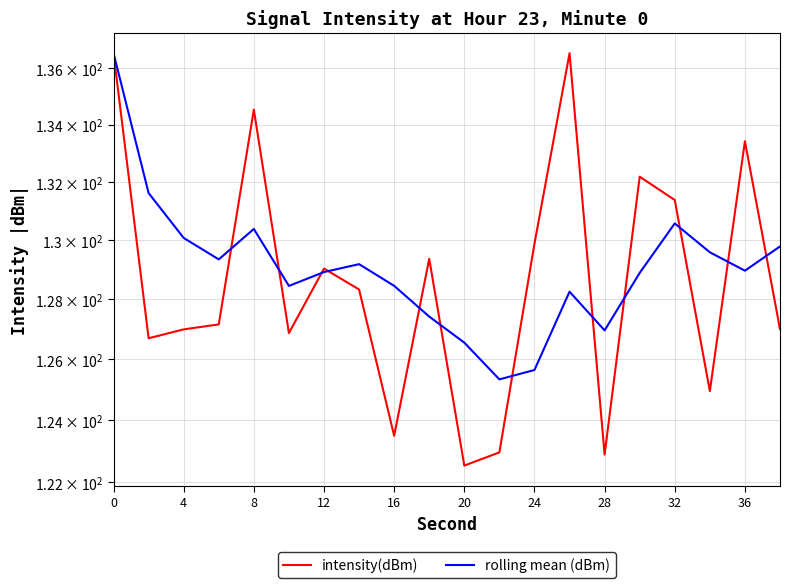

Reading left to right, transcribe all the data shown in this chart.

intensity(dBm): 136.5	126.7	127.0	127.2	134.5	126.9	129.0	128.3	123.5	129.4	122.5	123.0	129.9	136.5	122.9	132.2	131.4	125.0	133.4	127.0
rolling mean (dBm): 136.5	131.6	130.1	129.3	130.4	128.5	128.9	129.2	128.5	127.4	126.6	125.3	125.6	128.3	127.0	128.9	130.6	129.6	129.0	129.8